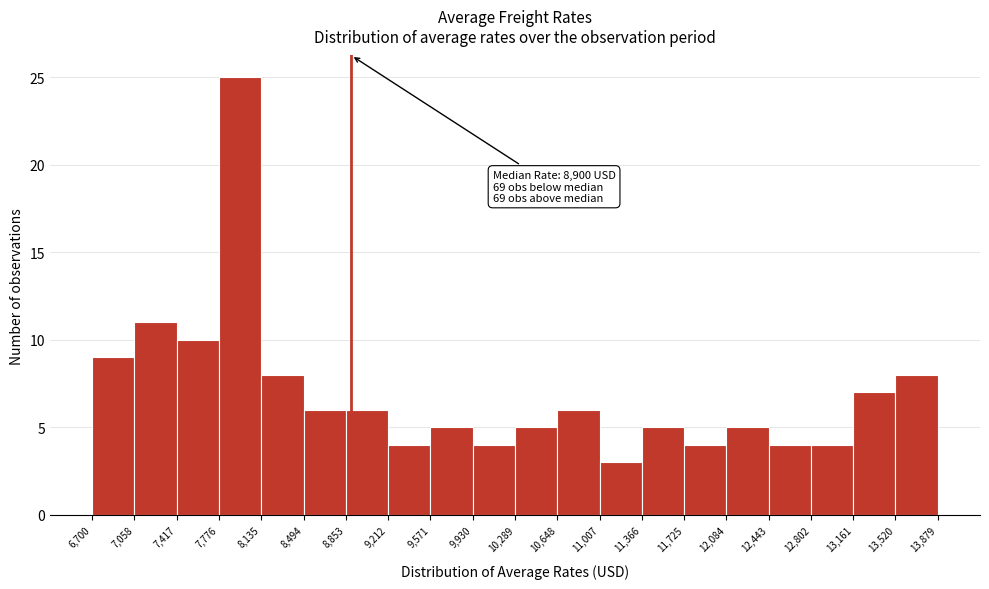

Over which range of the x-axis is the bar tallest?

7,776 to 8,135